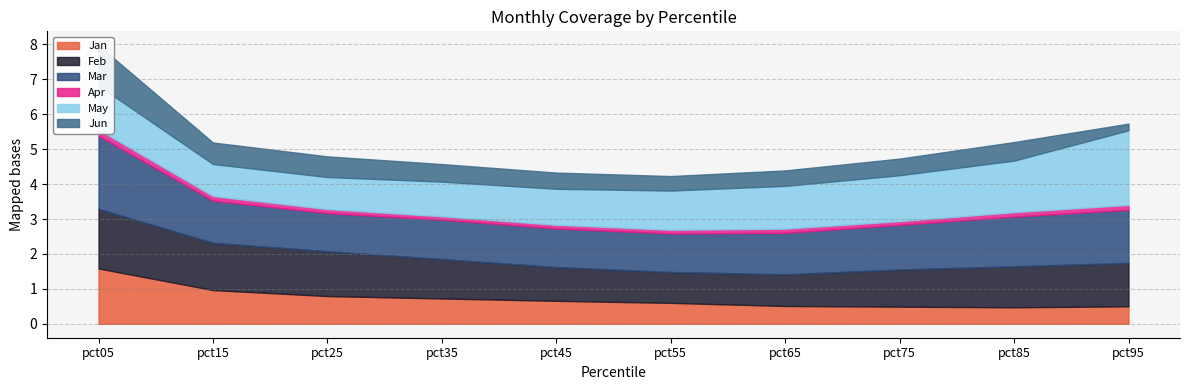

How many Apr values are between 0 and 1?

10